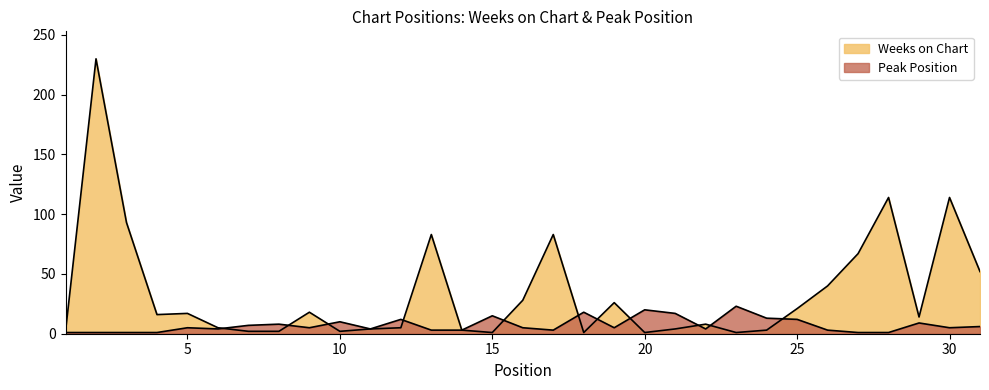

At how many categories does at least one series exceed 40?

8